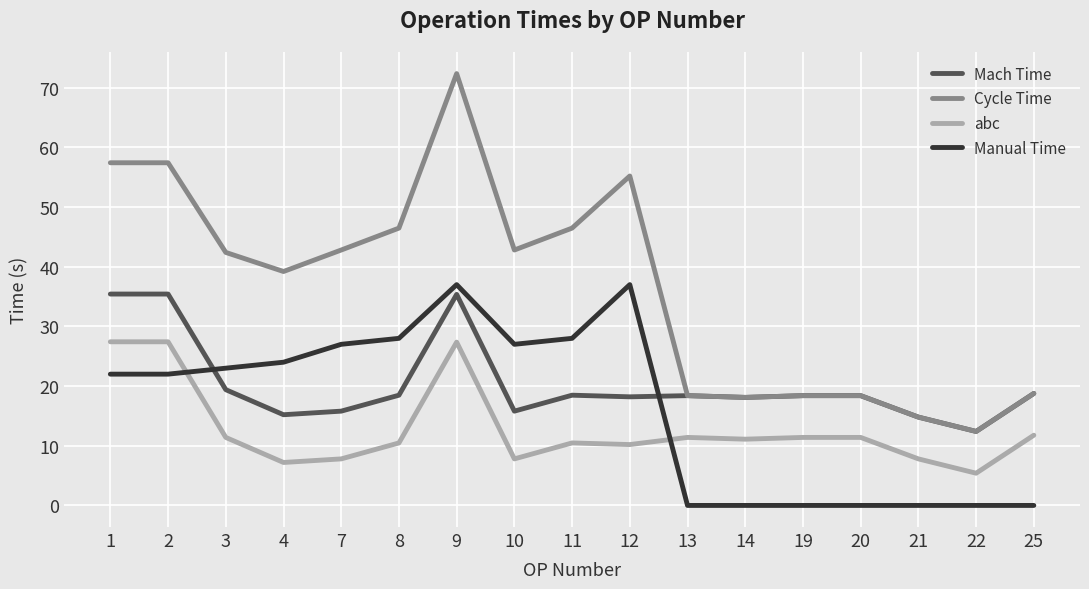

The Manual Time series shows 60.3 at 12. True or false?

False